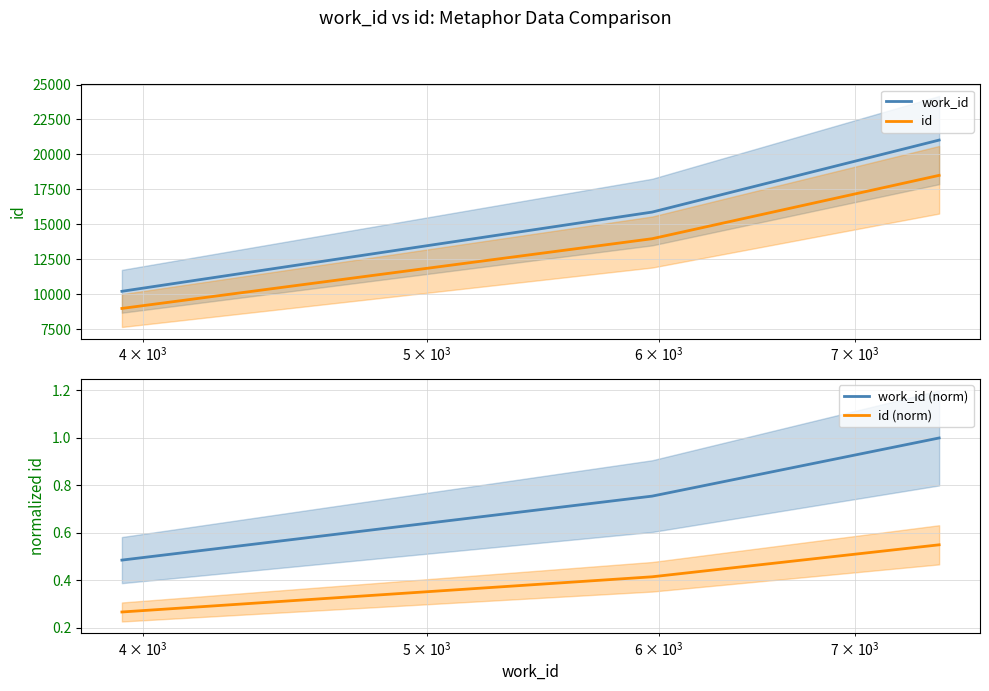

What is the highest value of the id series?

18502.0